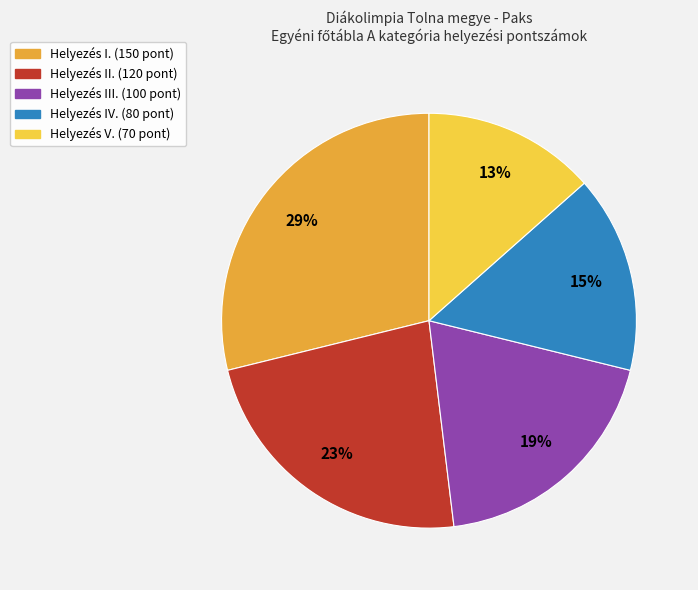

Which has a higher value, Helyezés IV. (80 pont) or Helyezés I. (150 pont)?

Helyezés I. (150 pont)